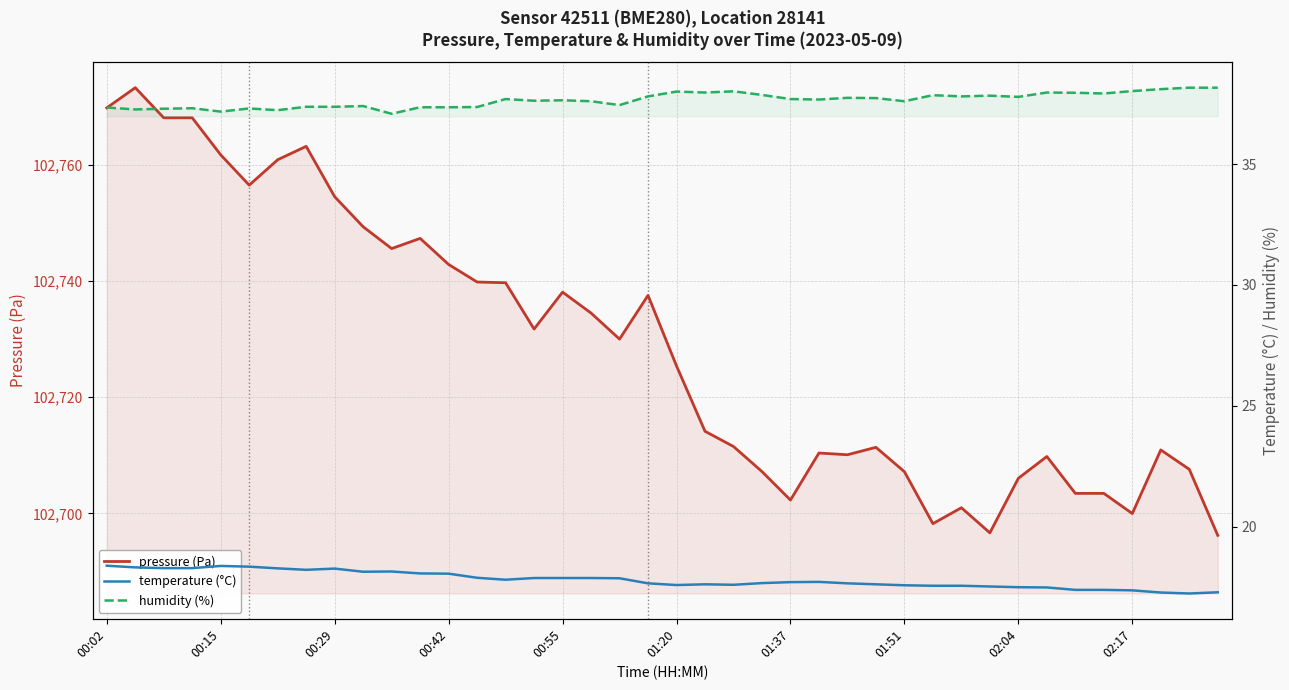

Read the pressure (Pa) value at 18.

102730.0